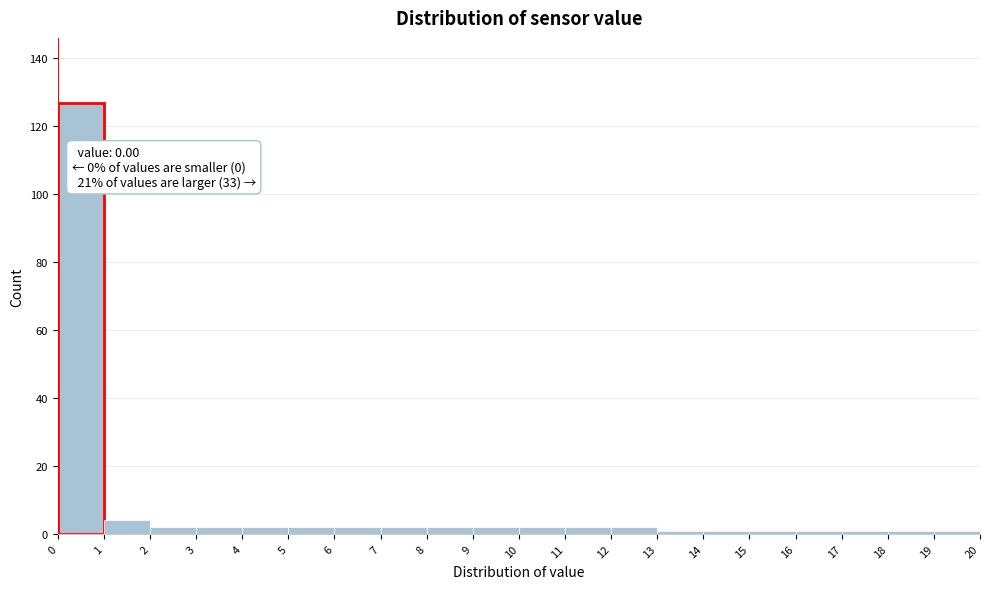

Which range on the x-axis has the tallest bar?

0 to 1